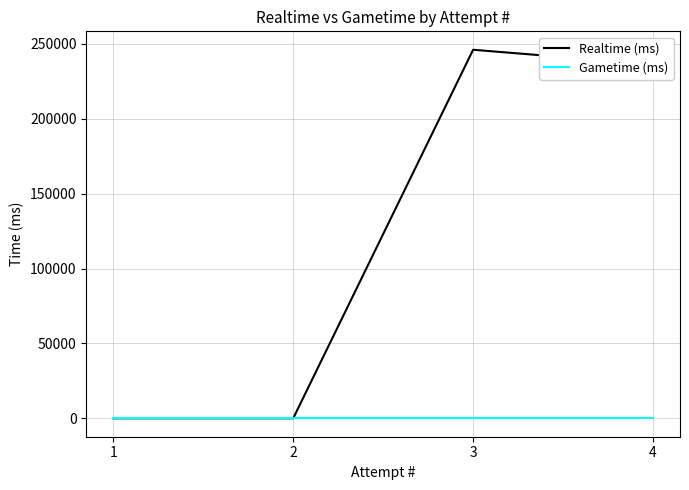

At 1, list the series in order from largest to smallest.

Realtime (ms), Gametime (ms)